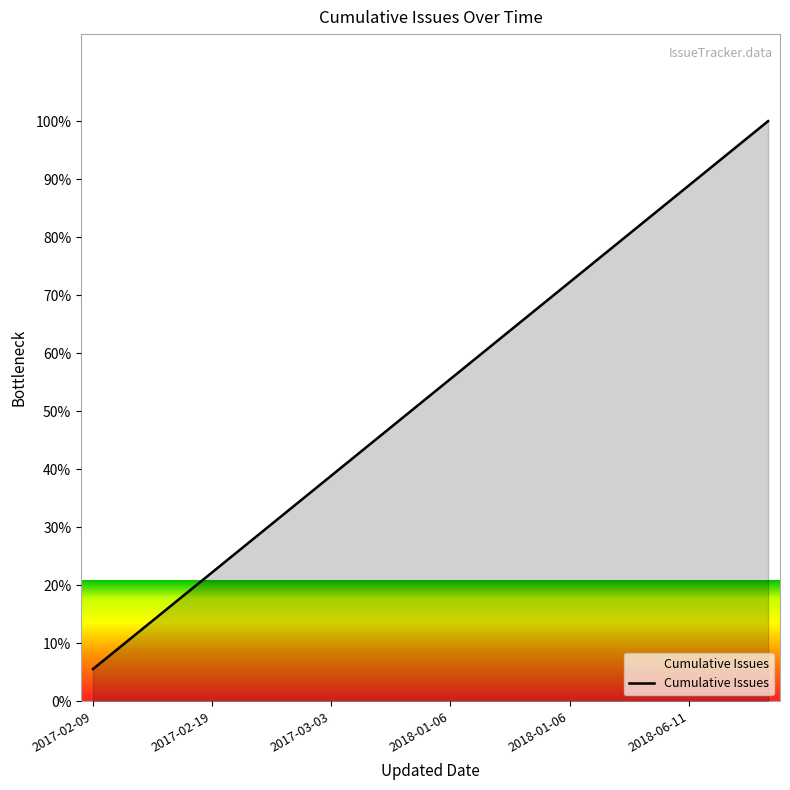

What is the minimum value shown in the chart?

5.6